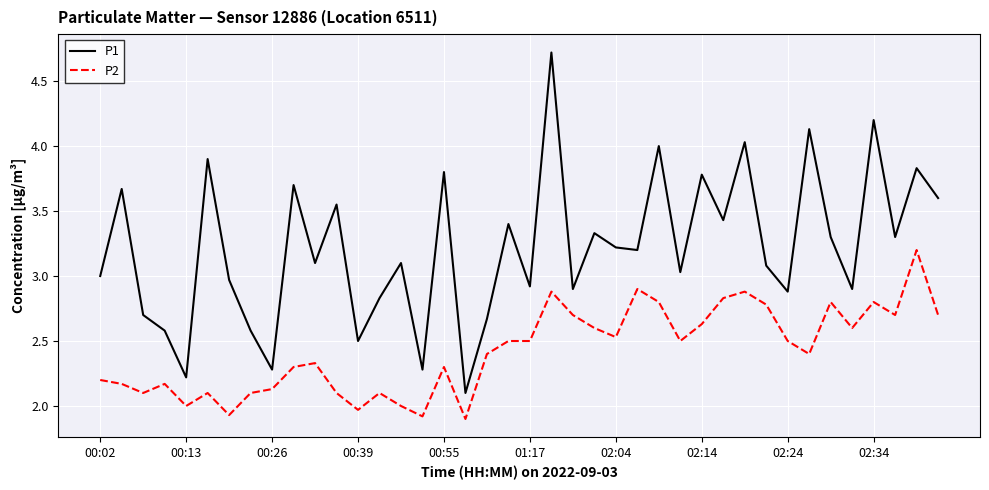

Which series has the largest range (max minus min)?

P1